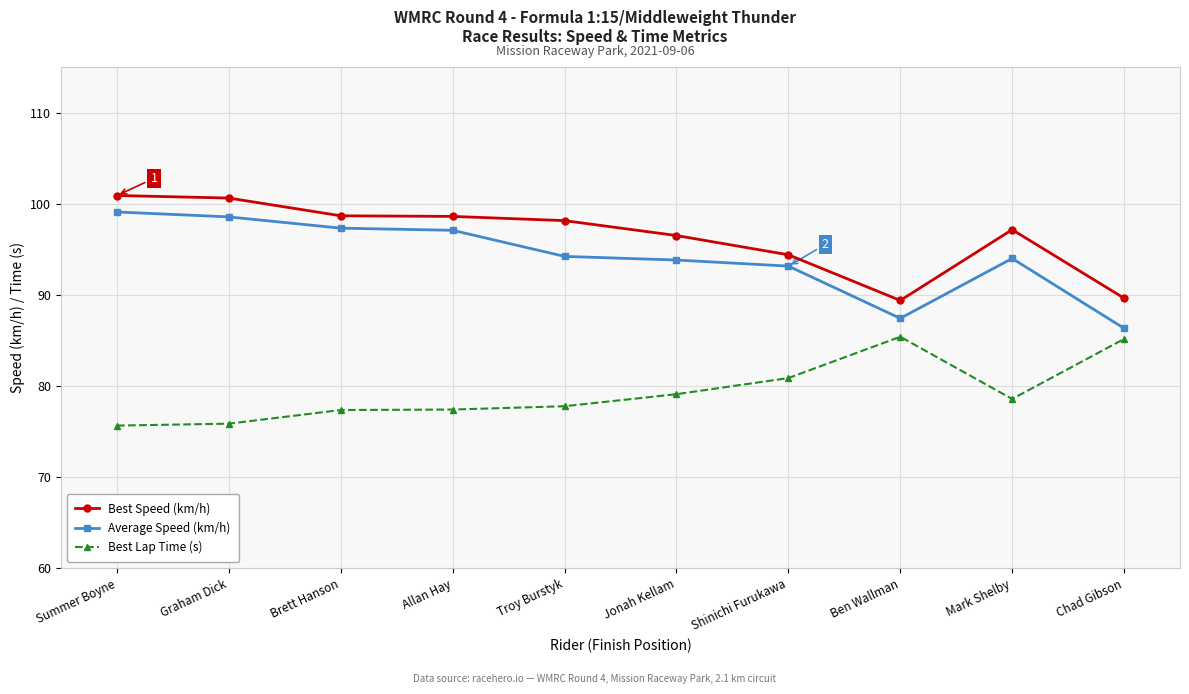

What is the minimum value for Best Lap Time (s)?

75.6